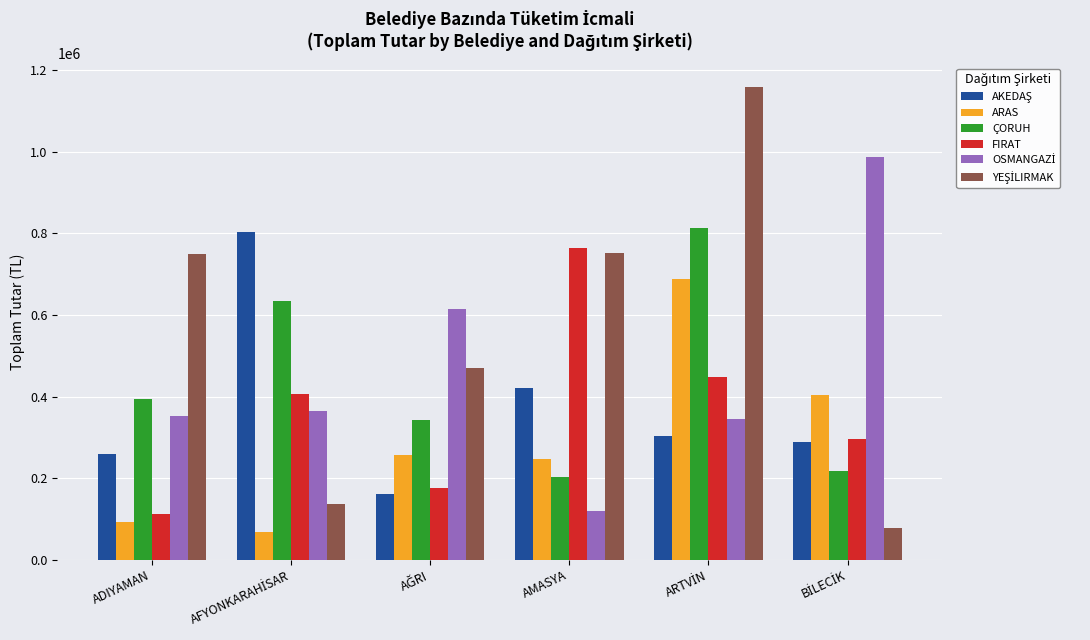

What is the difference between the highest and lowest values at AMASYA?

643115.9